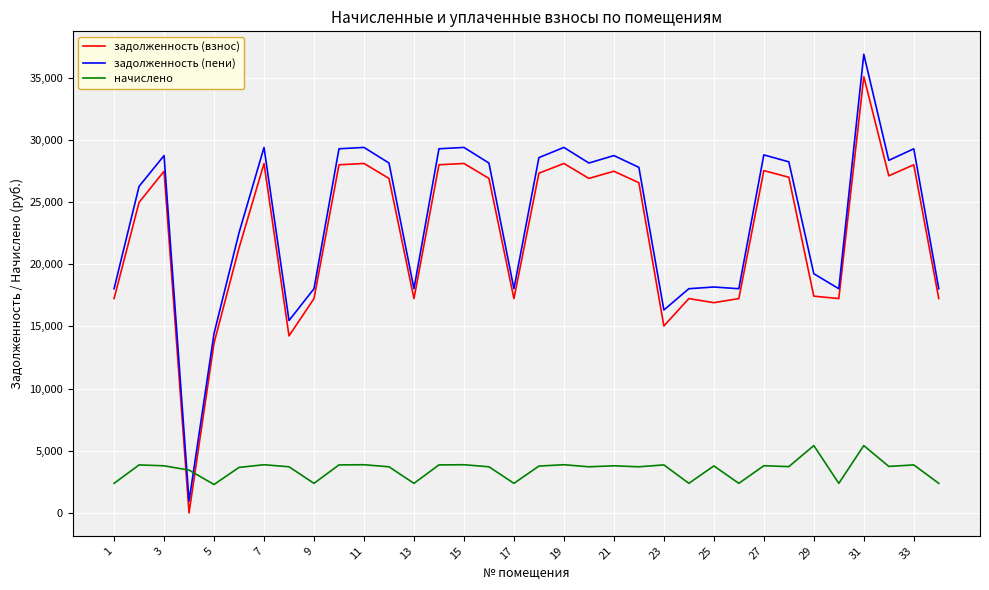

What are all the series names shown in the legend?

задолженность (взнос), задолженность (пени), начислено